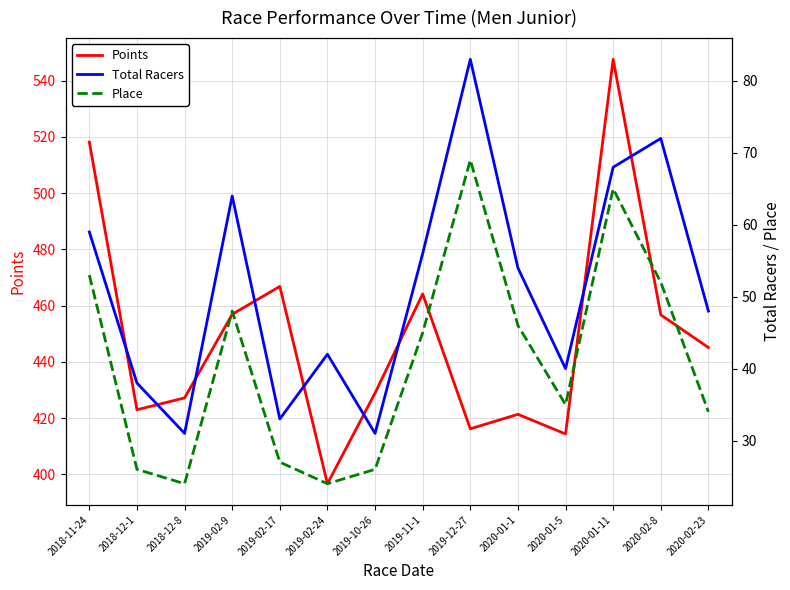

True or false: Place has a value of 44.4 at 2020-02-23.

False